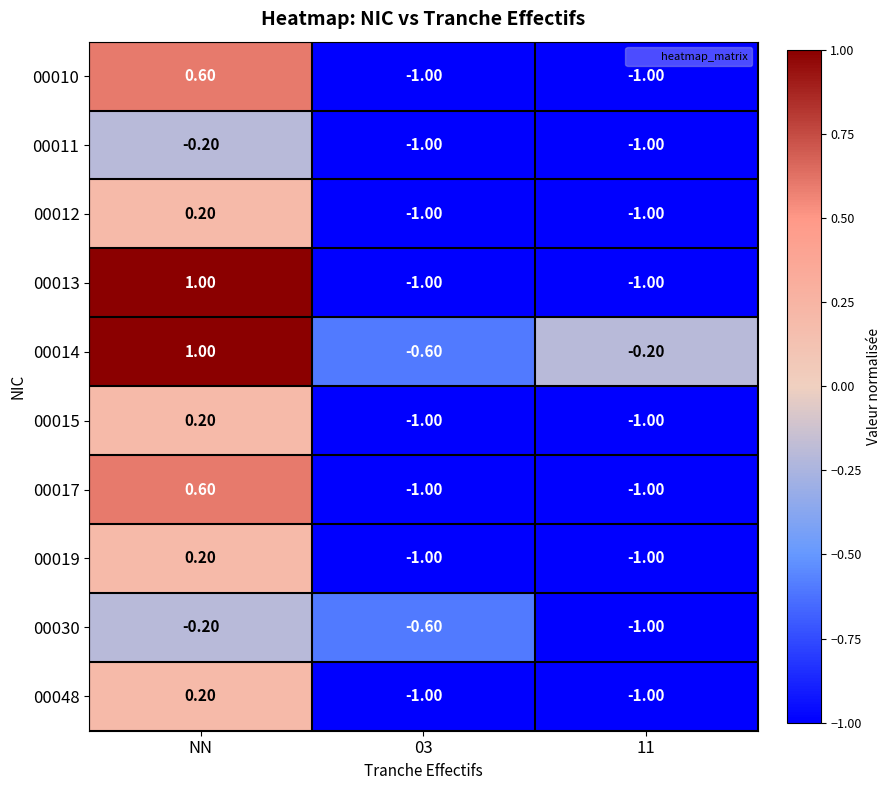

What is the difference between the maximum and second lowest values in the 00012 series?

1.2